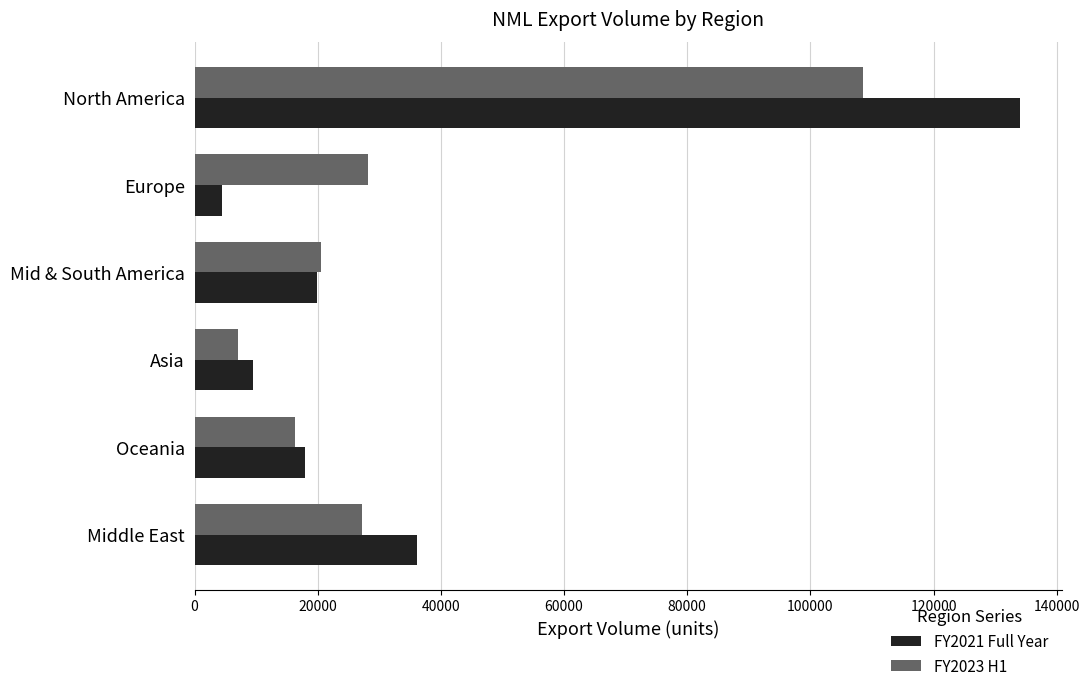

List the series in order of their peak value, lowest first.

FY2023 H1, FY2021 Full Year